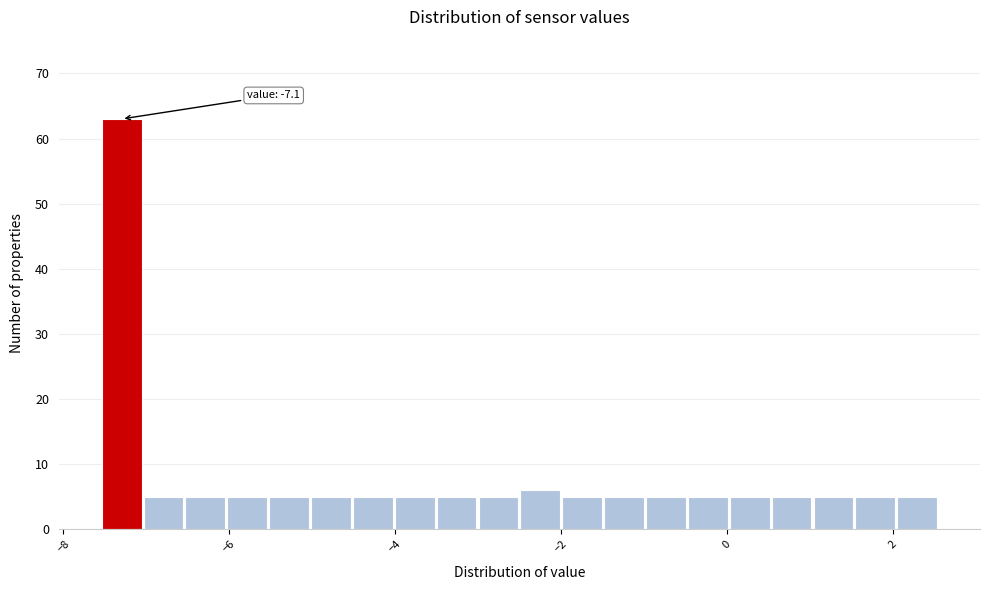

Read against the x-axis, roughly where is the centre of the tallest bar?

-7.2